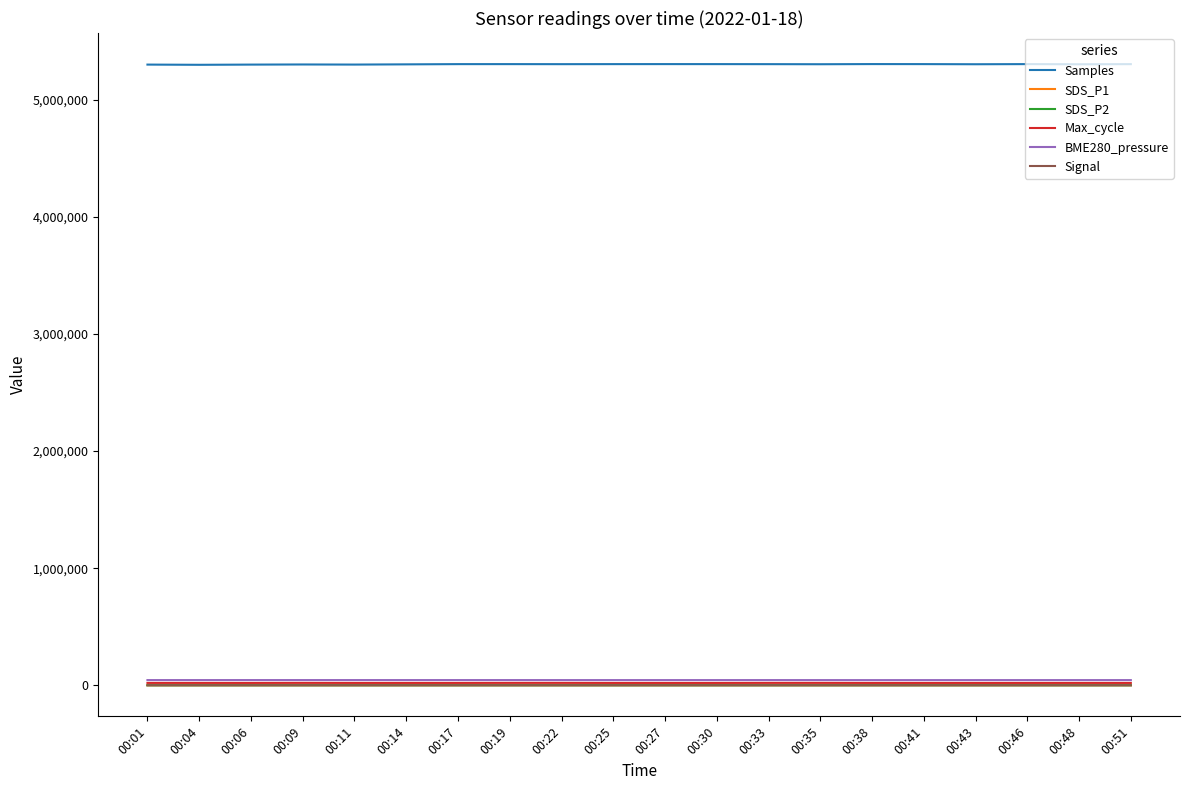

Which series has the largest total across all categories?

Samples